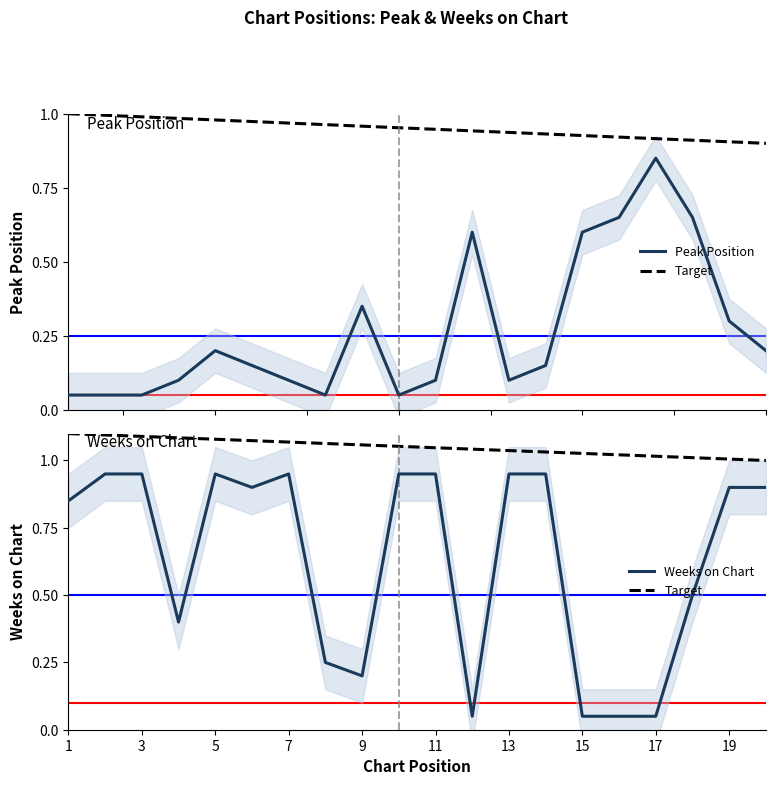

How many data points does each series have?

20